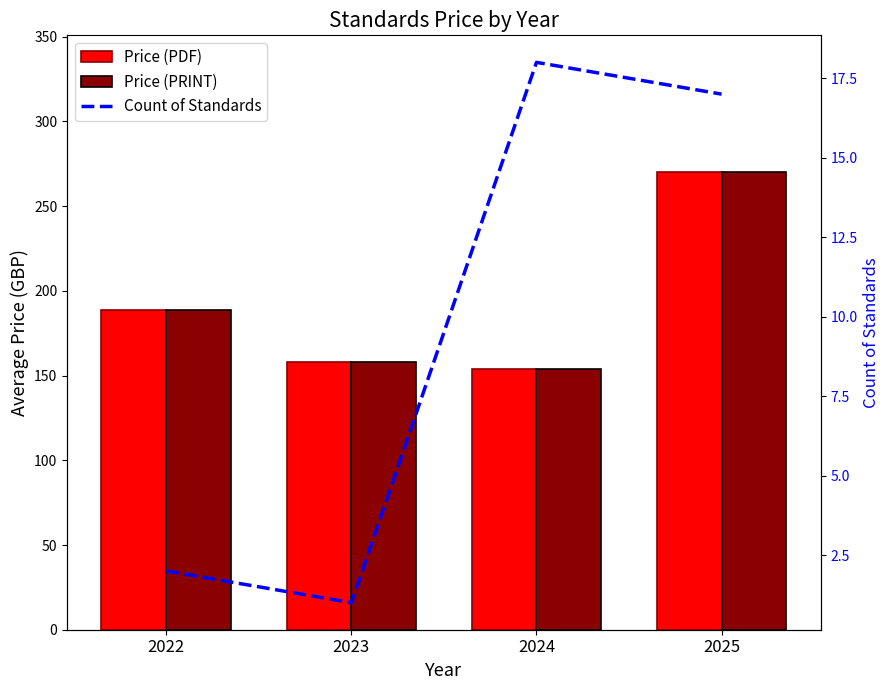

What is the average value of the Price (PDF) series?

192.7